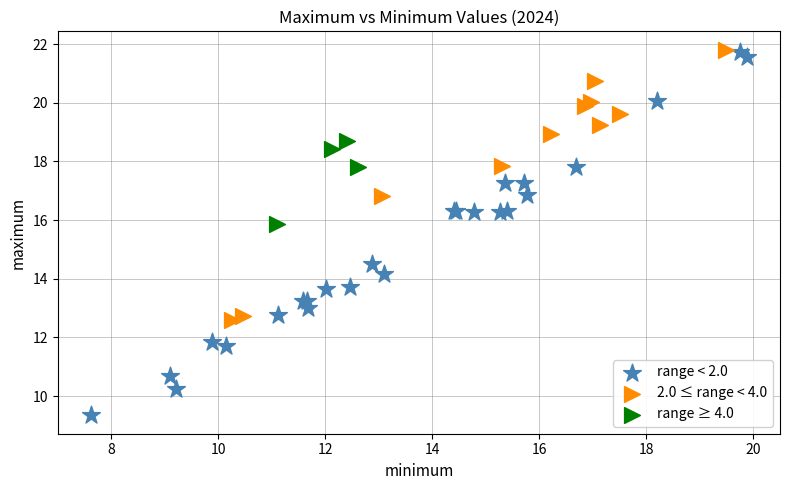

Which series contains the lowest Y value?

range < 2.0